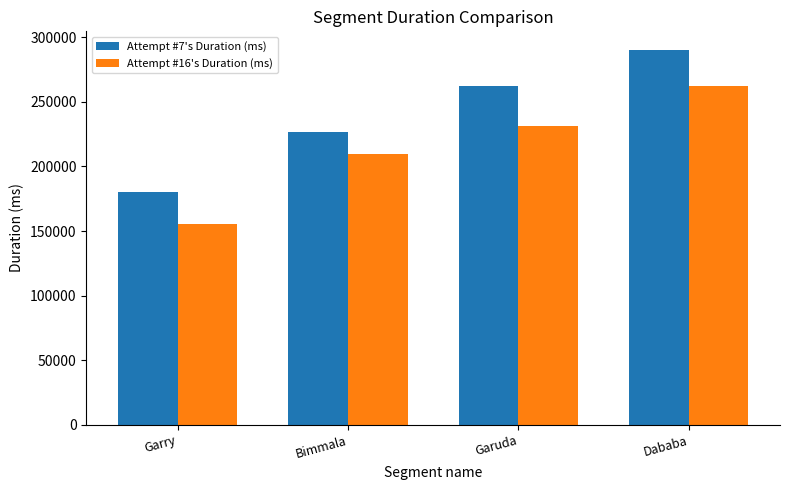

Which category has the highest value in the Attempt #7's Duration (ms) series?

Dababa